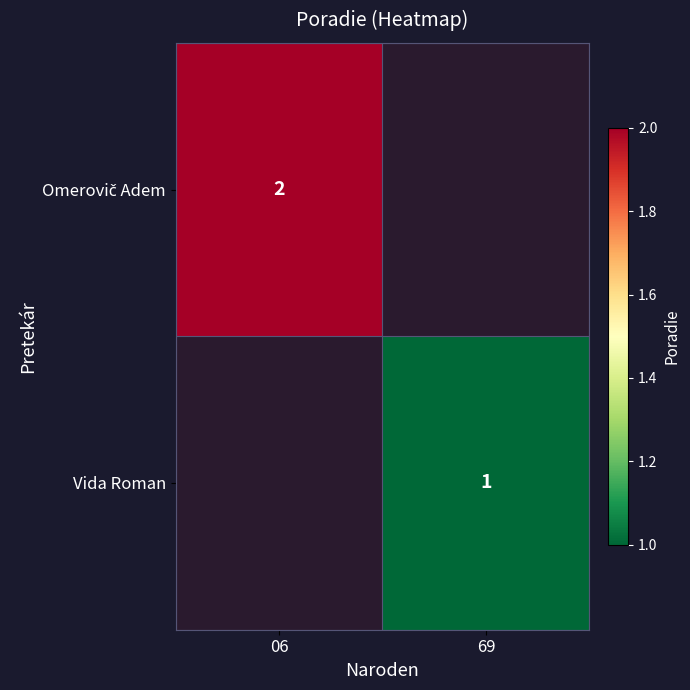

List the series in order of their peak value, highest first.

Omerovič Adem, Vida Roman